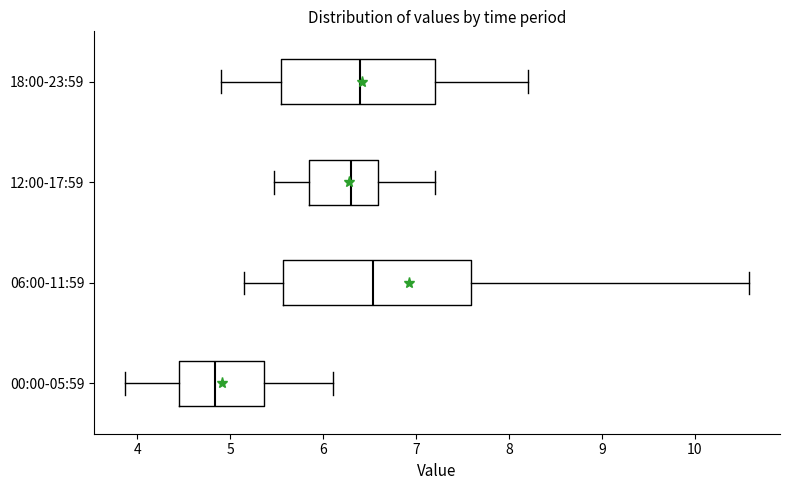

Where does the median line of the box for 06:00-11:59 sit on the x-axis? The values are not printed on the chart, so give them approximately, as read against the axis.

6.5